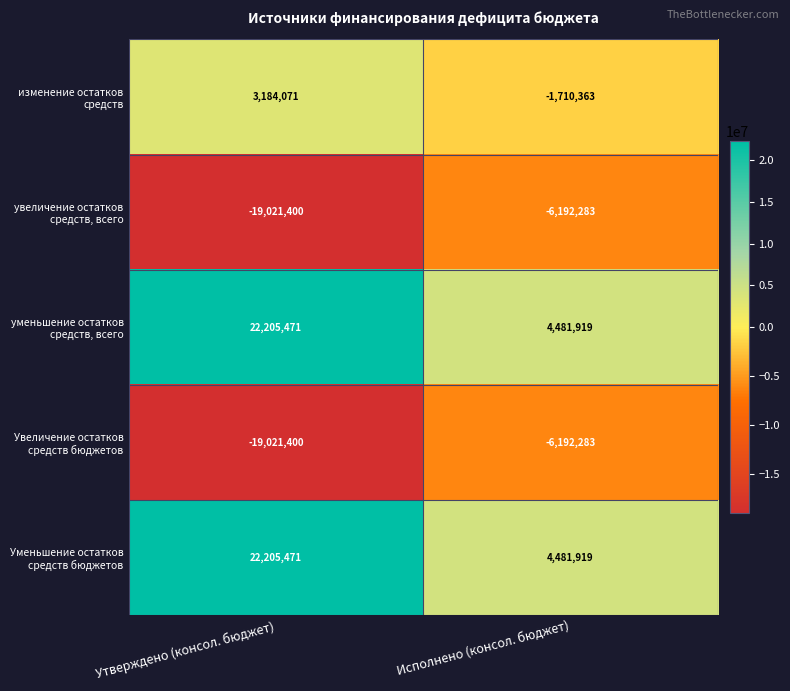

What is the difference between the highest and lowest values at Исполнено (консол. бюджет)?

10674202